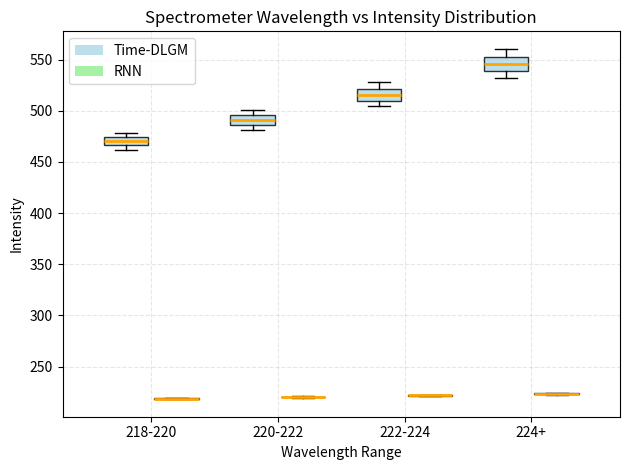

Reading left to right, transcribe this box plot: for each box, give where its median line is, the range the box spans, and where its two whiskers end, as read against the y-axis. The values are not printed on the chart, so give them approximately, as read against the axis.

218-220 (Time-DLGM): median 470, box 465 to 475, whiskers 460 to 480
218-220 (RNN): box collapsed to a line at 220, whiskers 220 to 220
220-222 (Time-DLGM): median 490, box 485 to 495, whiskers 480 to 500
220-222 (RNN): box collapsed to a line at 220, whiskers 220 to 220
222-224 (Time-DLGM): median 515, box 510 to 520, whiskers 505 to 530
222-224 (RNN): box collapsed to a line at 220, whiskers 220 to 220
224+ (Time-DLGM): median 545, box 540 to 555, whiskers 530 to 560
224+ (RNN): box collapsed to a line at 225, whiskers 225 to 225